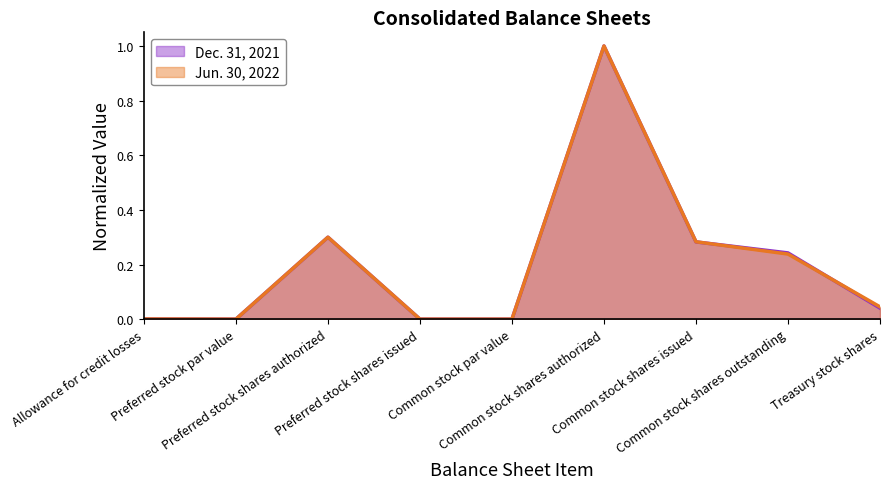

What are all the series names shown in the legend?

Dec. 31, 2021, Jun. 30, 2022